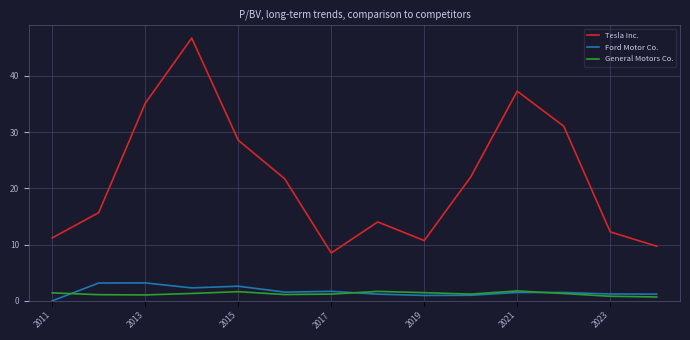

True or false: General Motors Co. and Tesla Inc. cross at least once.

False